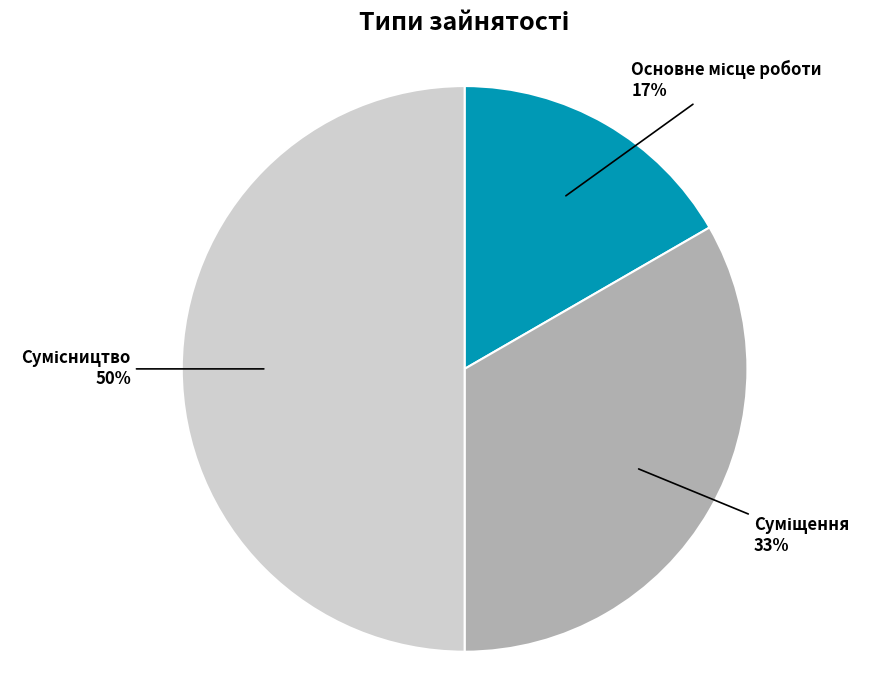

To the nearest percent, what is the difference between the largest and smallest slice percentages?

33%